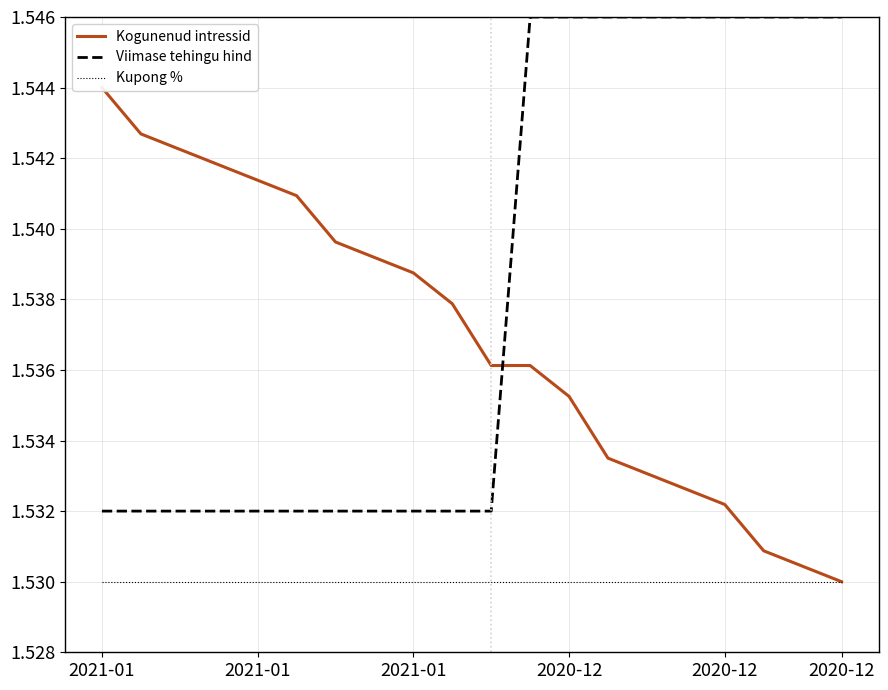

Which series has the largest total across all categories?

Viimase tehingu hind